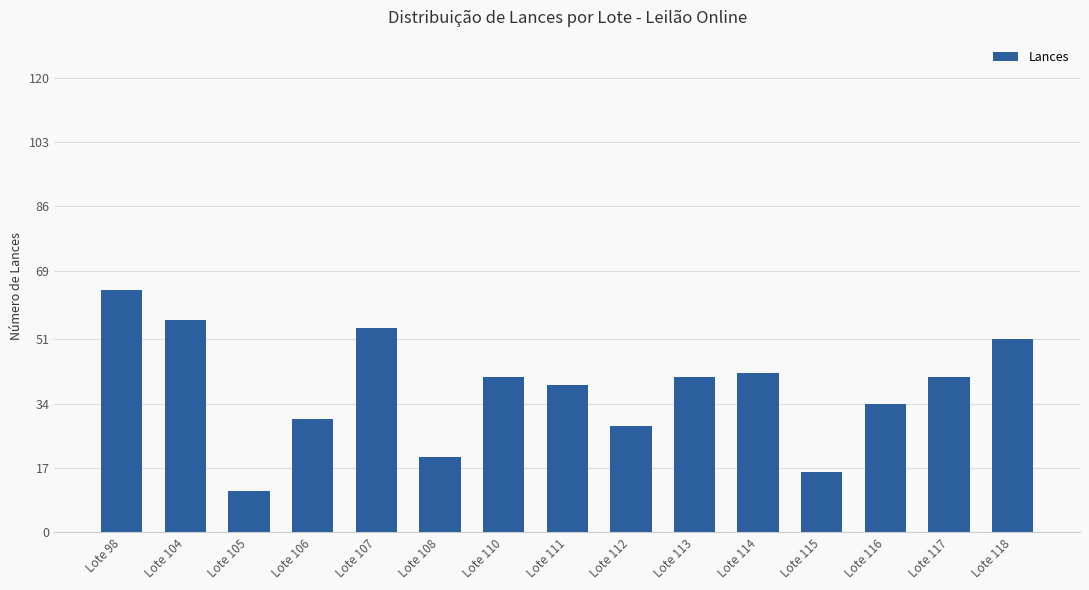

Reading left to right, what are all the values shown in this chart?

Lote 98=64	Lote 104=56	Lote 105=11	Lote 106=30	Lote 107=54	Lote 108=20	Lote 110=41	Lote 111=39	Lote 112=28	Lote 113=41	Lote 114=42	Lote 115=16	Lote 116=34	Lote 117=41	Lote 118=51